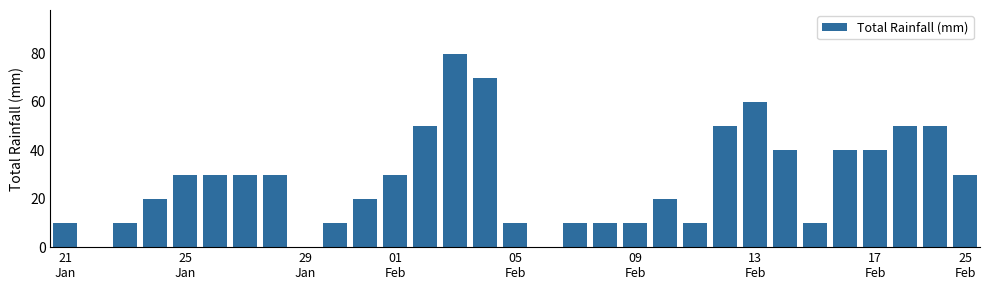

What is the sum of all values?

860